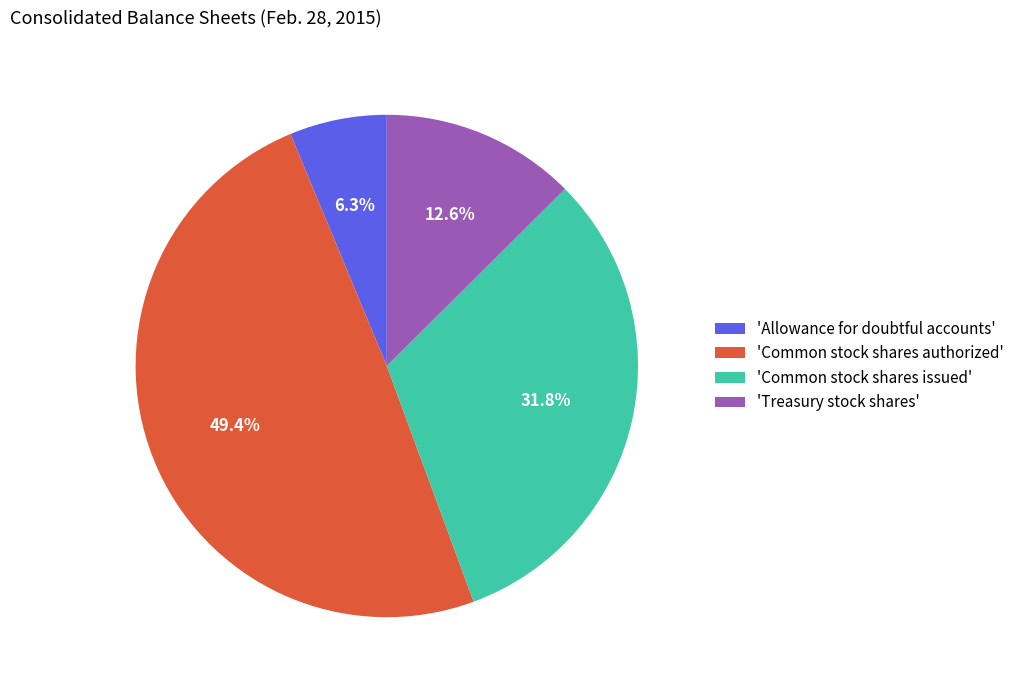

Is there any slice that represents more than half of the pie?

No